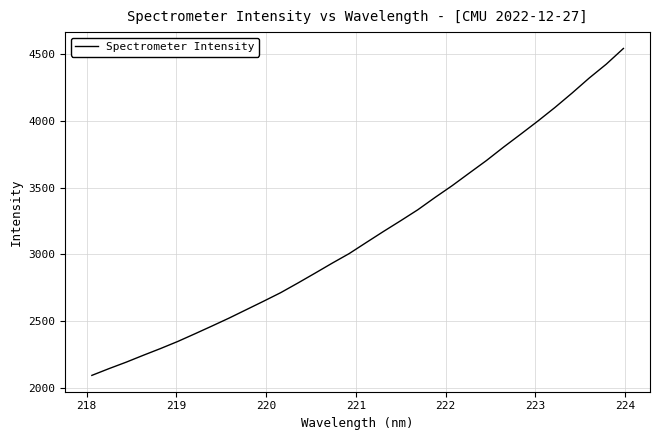

What is the maximum value shown in the chart?

4543.2